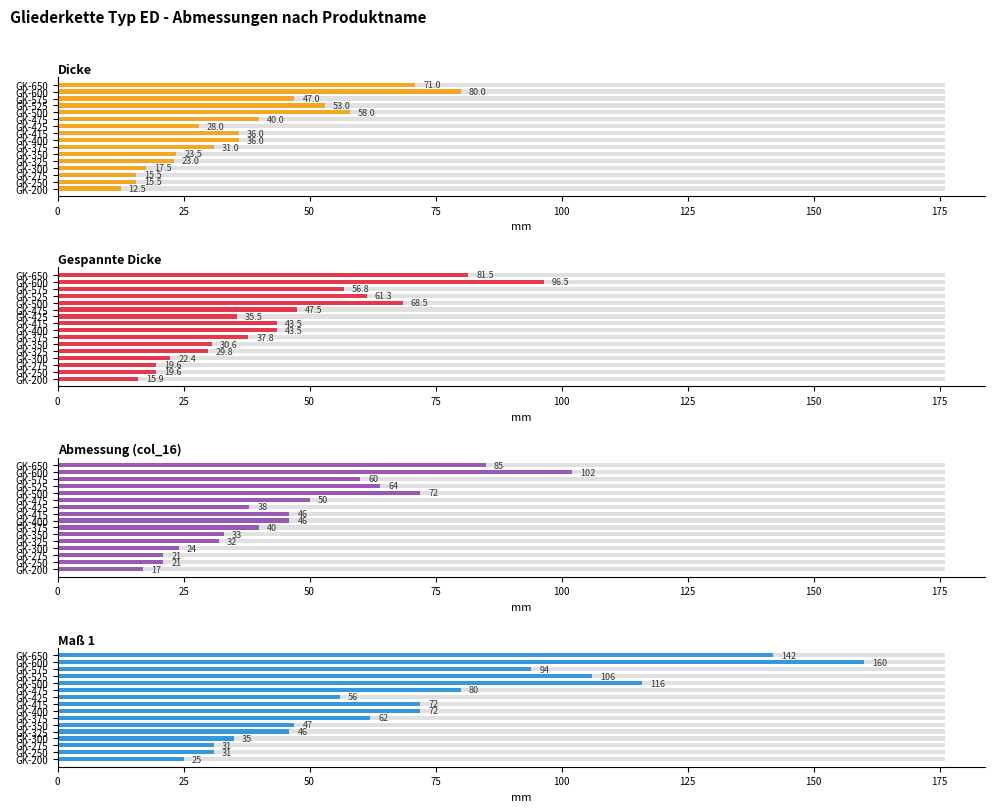

How many bars are there in total?

64